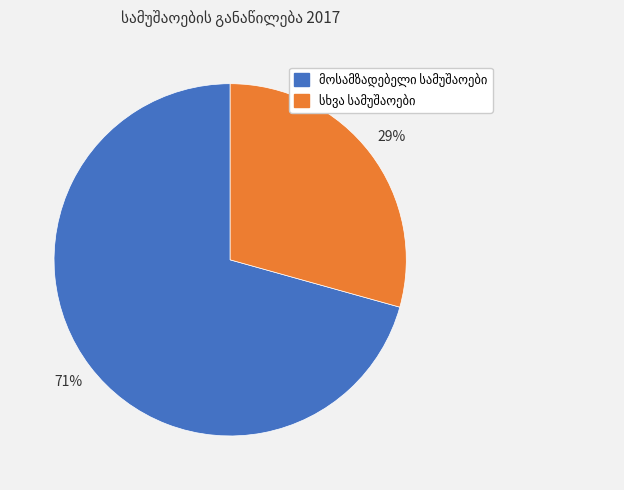

To the nearest percent, what is the average slice percentage?

50%